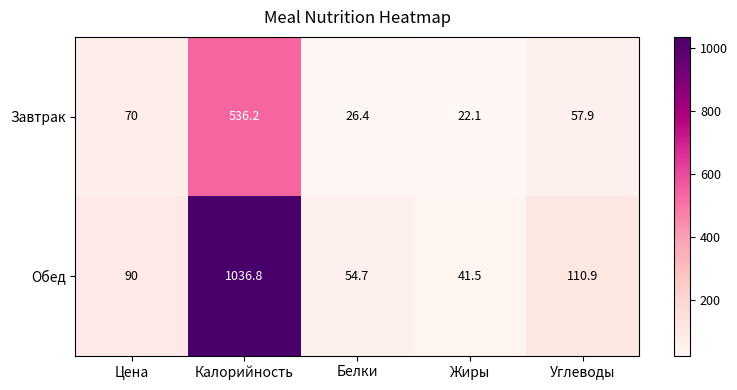

Which series has the largest total across all categories?

Обед